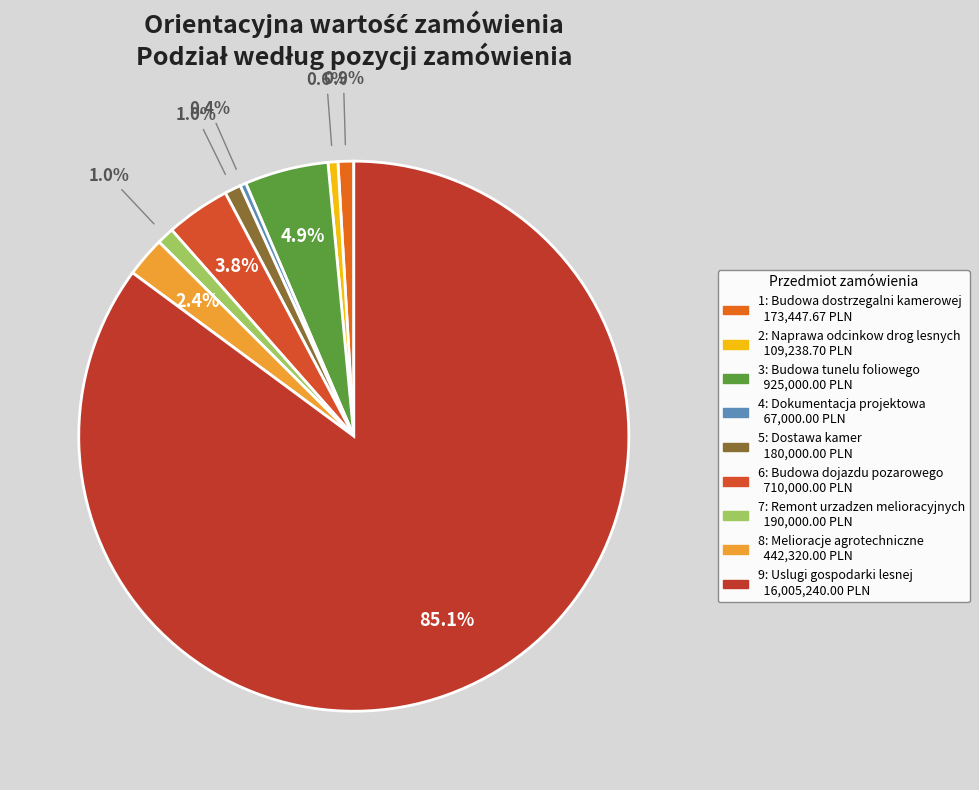

Is the sum of 4 and 6 greater than half?

No